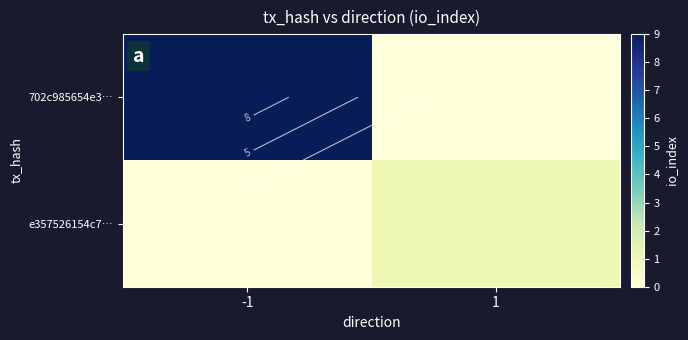

At which category is the sum across all series the highest?

-1